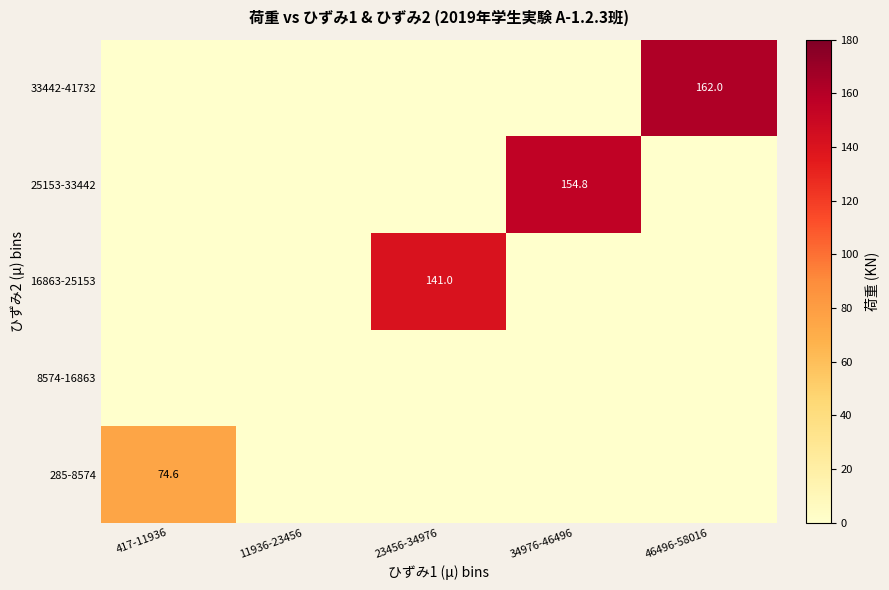

True or false: 25153-33442 has a value of 154.8 at 34976-46496.

True